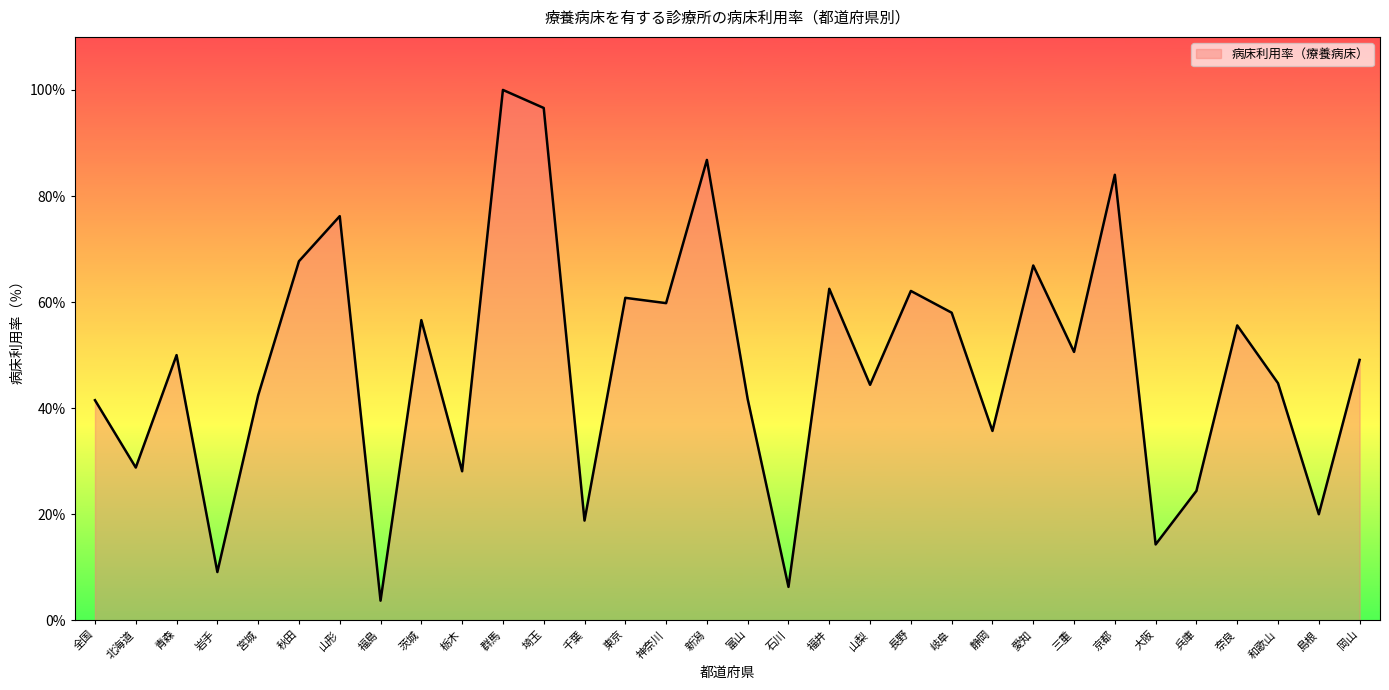

How many lines are shown in the chart?

1